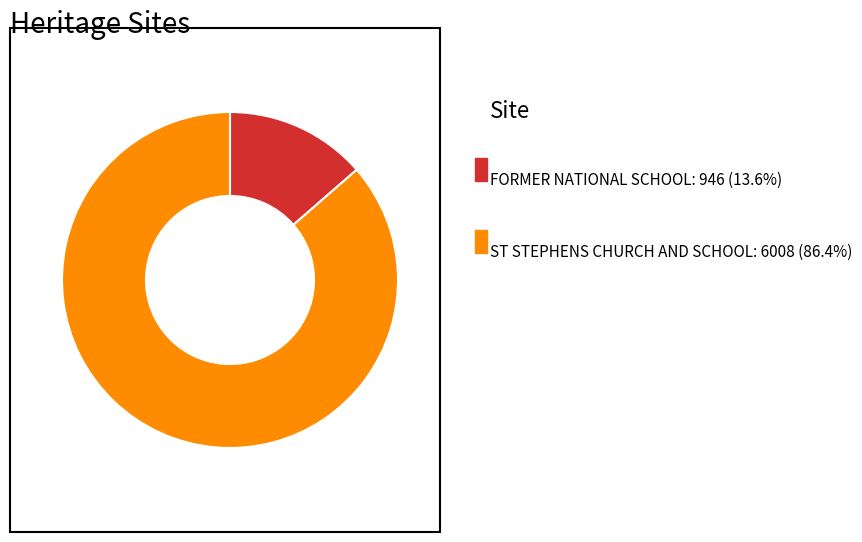

Does any single category account for the majority?

Yes